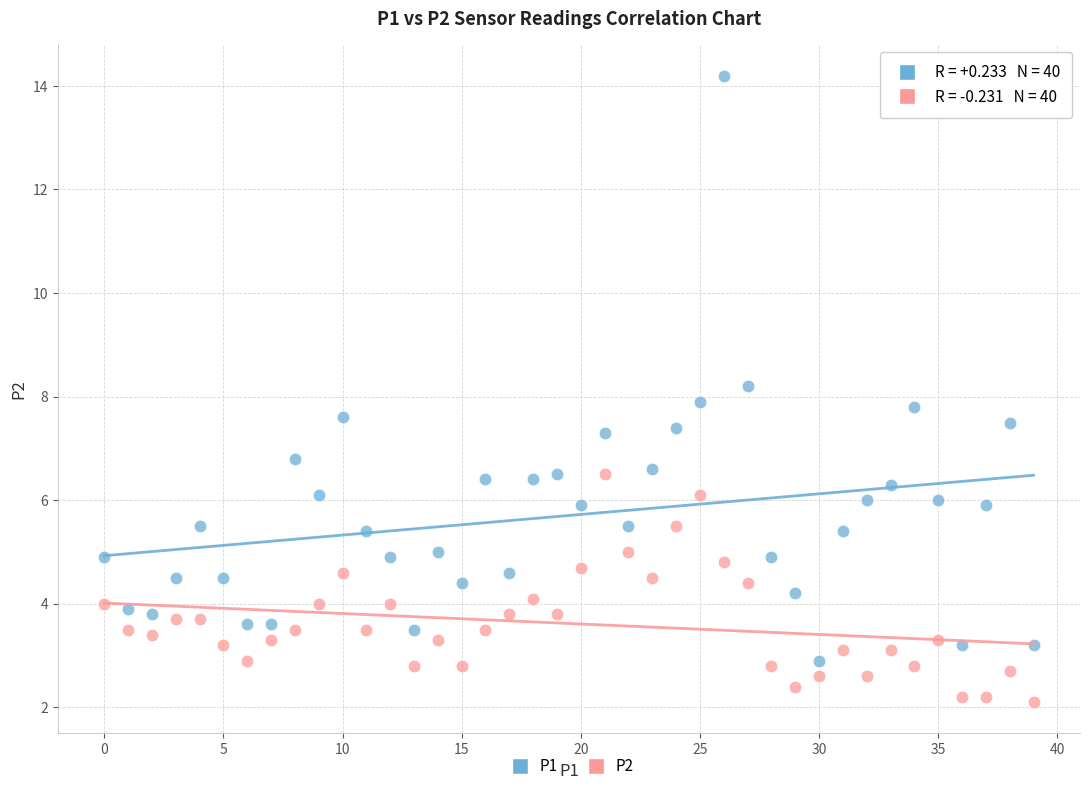

Which series reaches the minimum Y coordinate?

P2